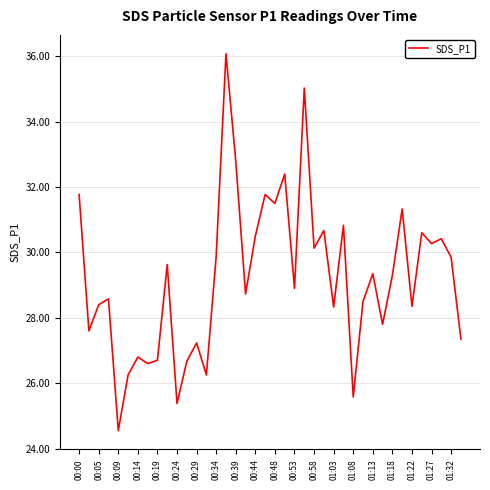

What is the greatest value displayed?

36.1